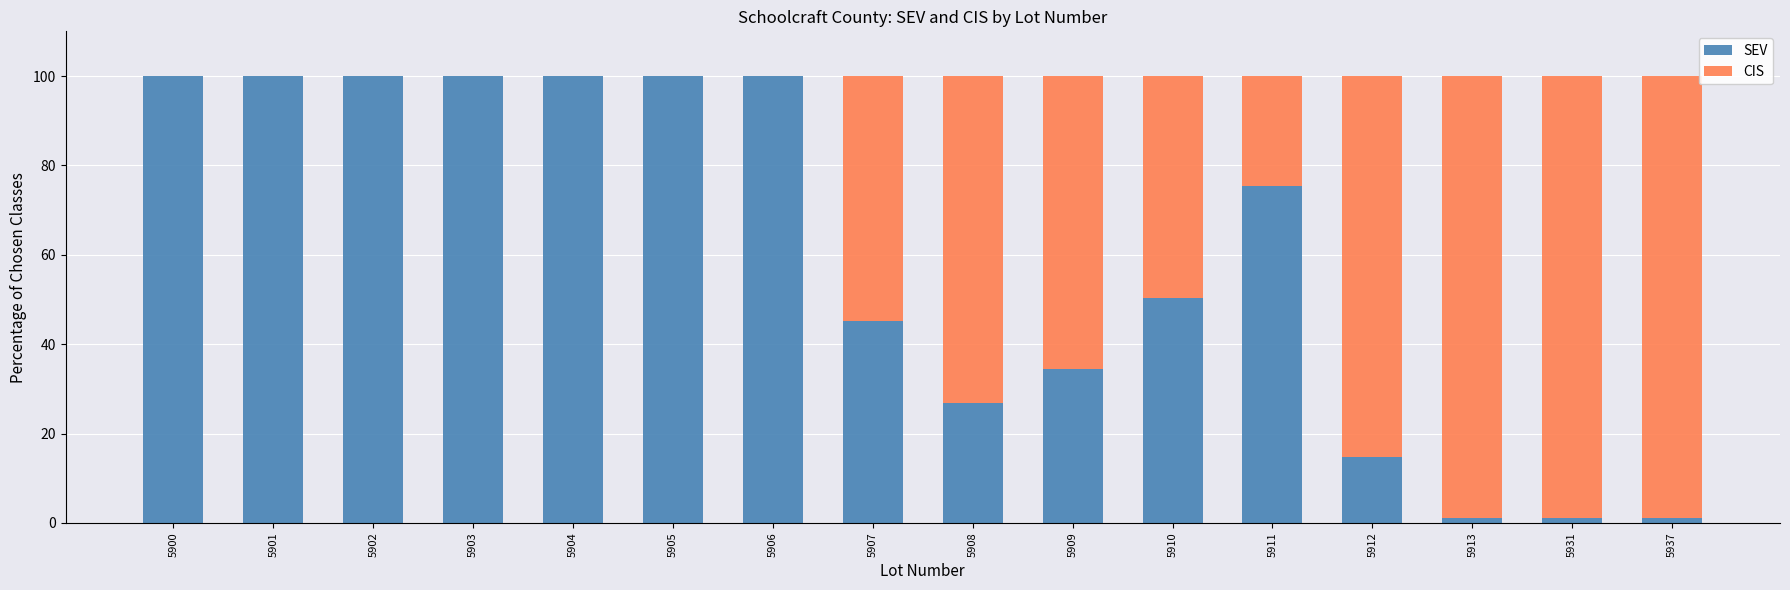

Are the bars grouped side by side (vs. stacked)?

No